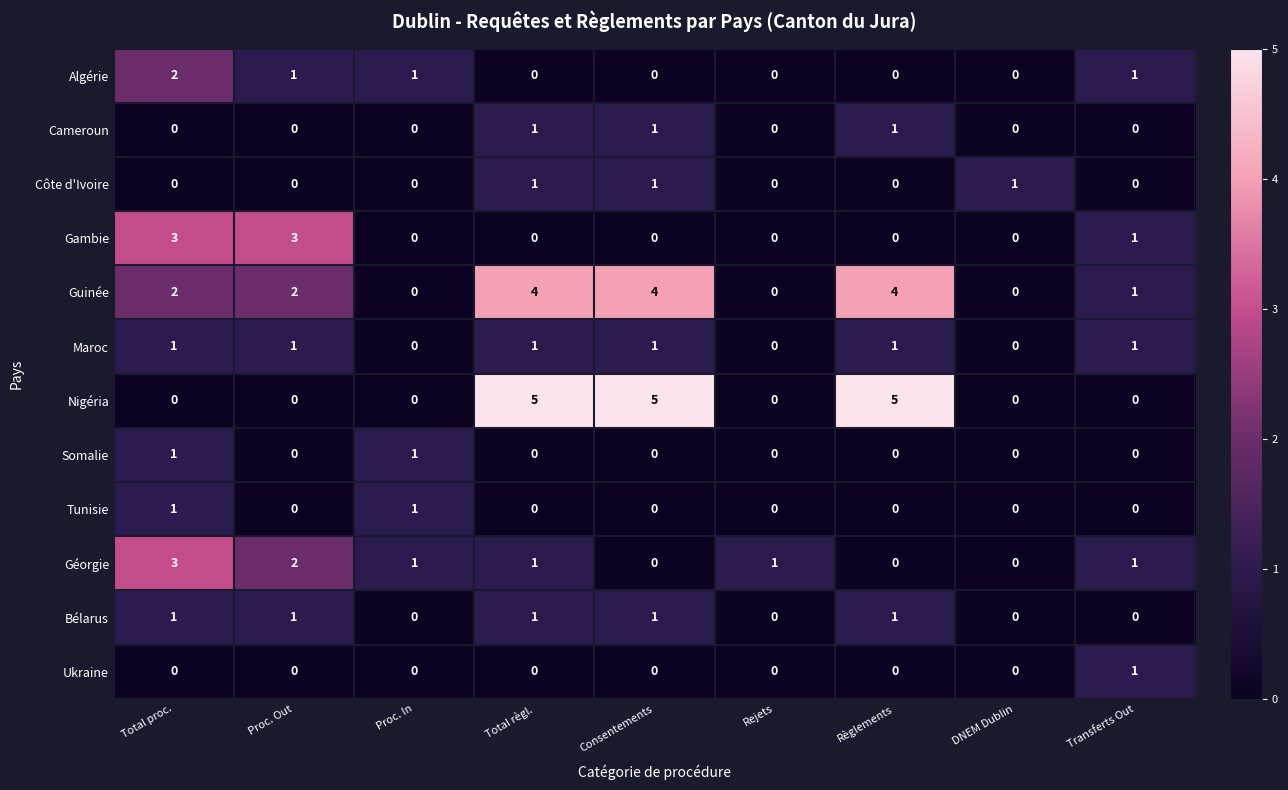

What is the maximum value shown in the chart?

5